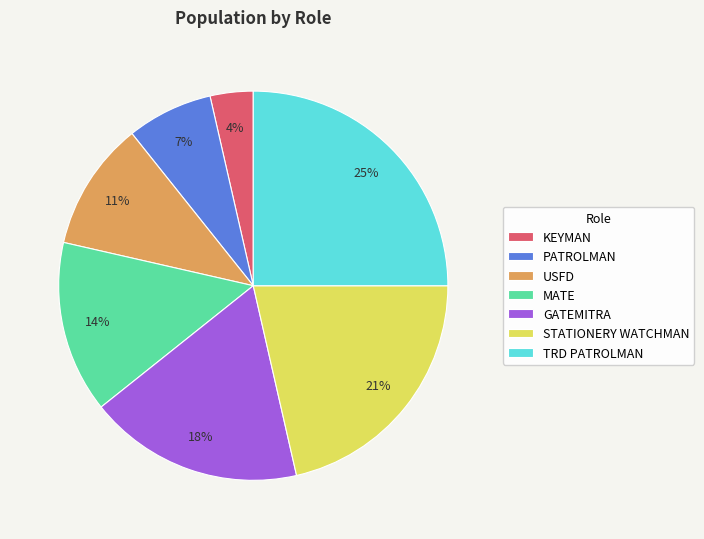

The PATROLMAN slice represents 7% of the pie. True or false?

True